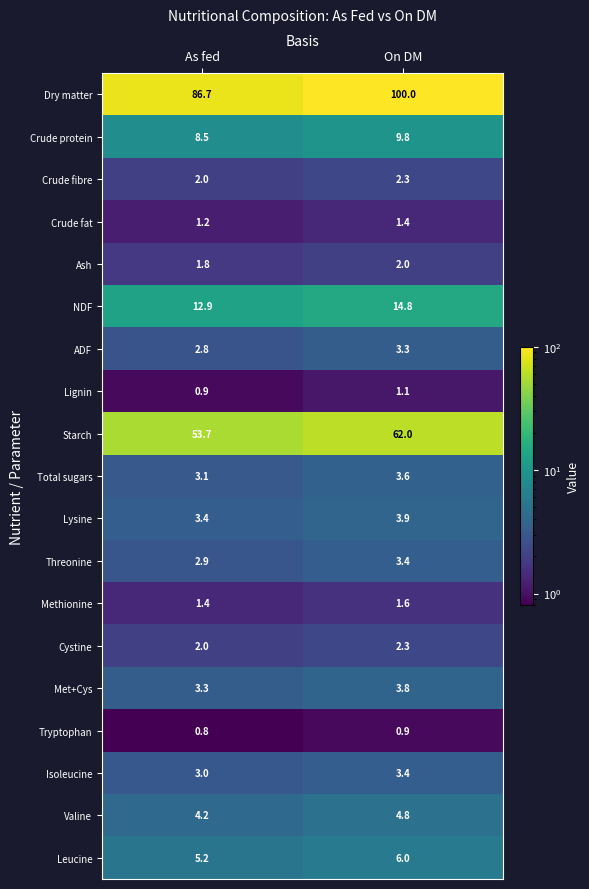

What is the average value of the Valine series?

4.5